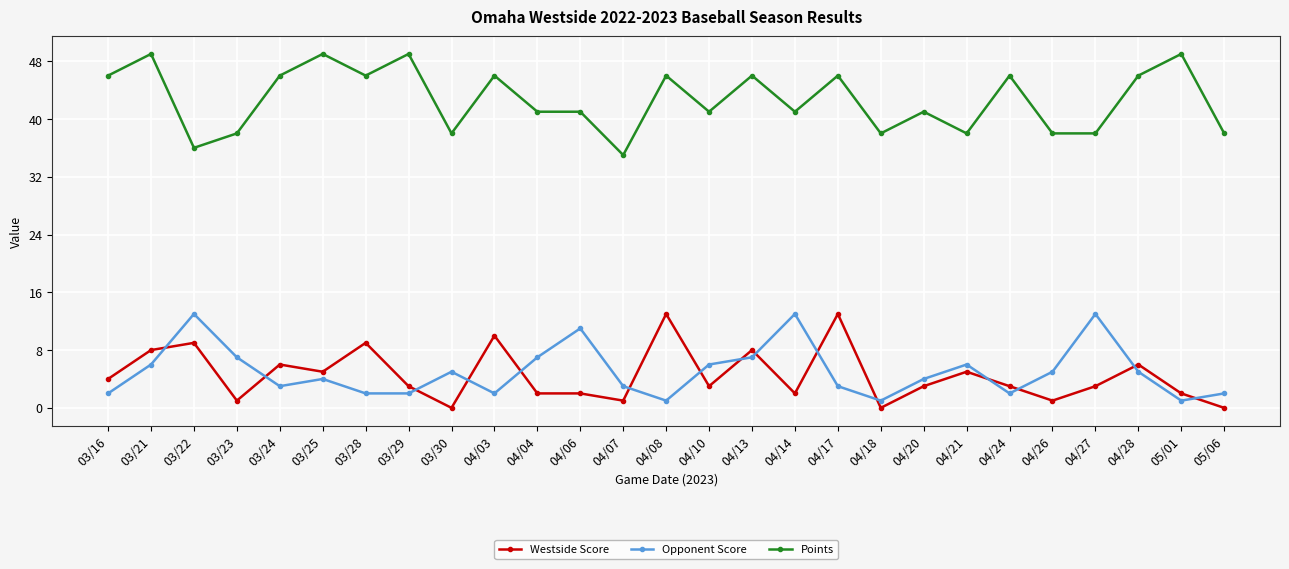

True or false: Points has more than 1 points higher than both neighbors.

True